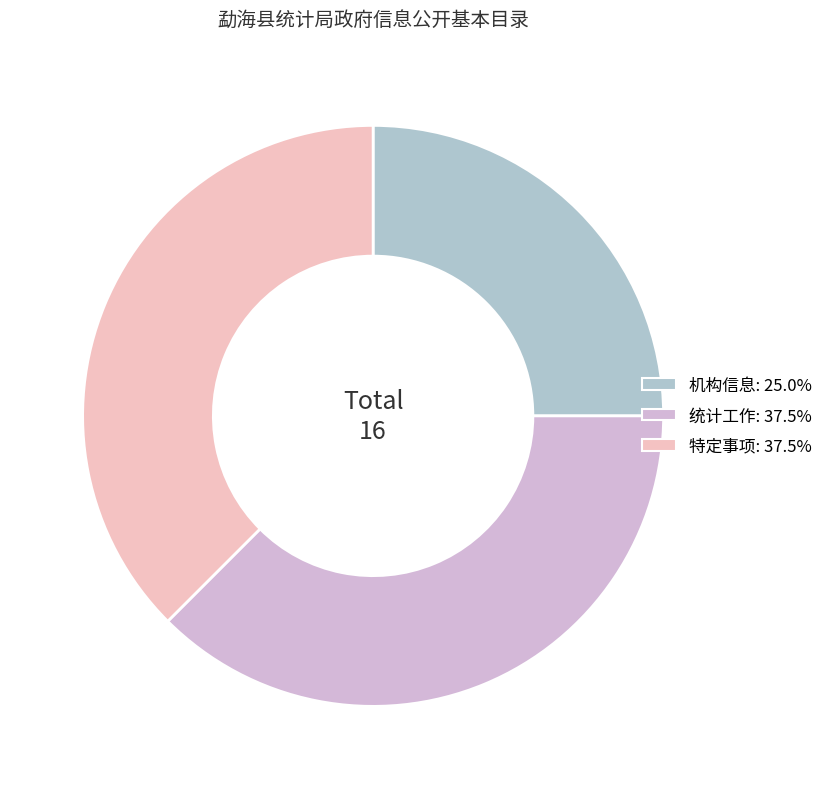

Does 机构信息 represent more than half of the total?

No